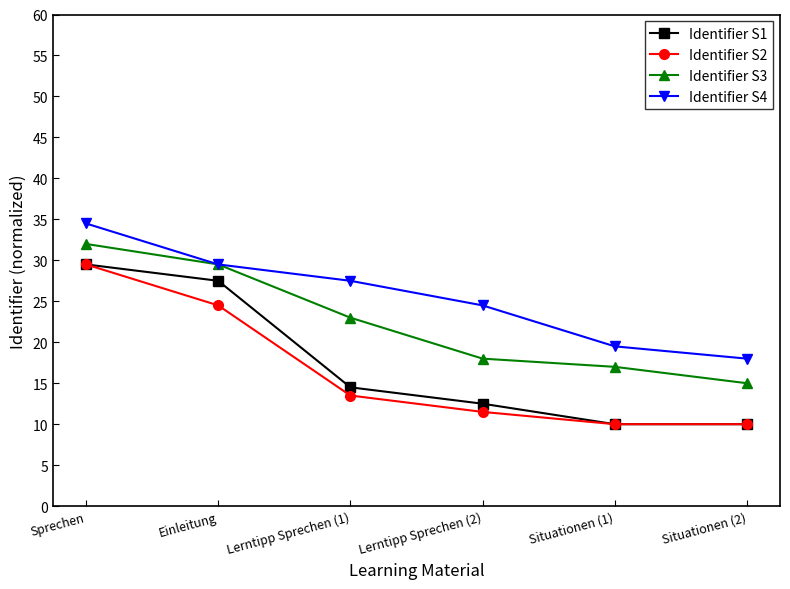

What is the sum of the Identifier S1 values at Situationen (2) and Sprechen?

39.5